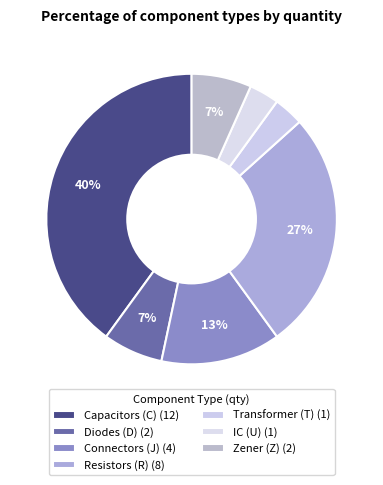

How many slices are in this pie chart?

7